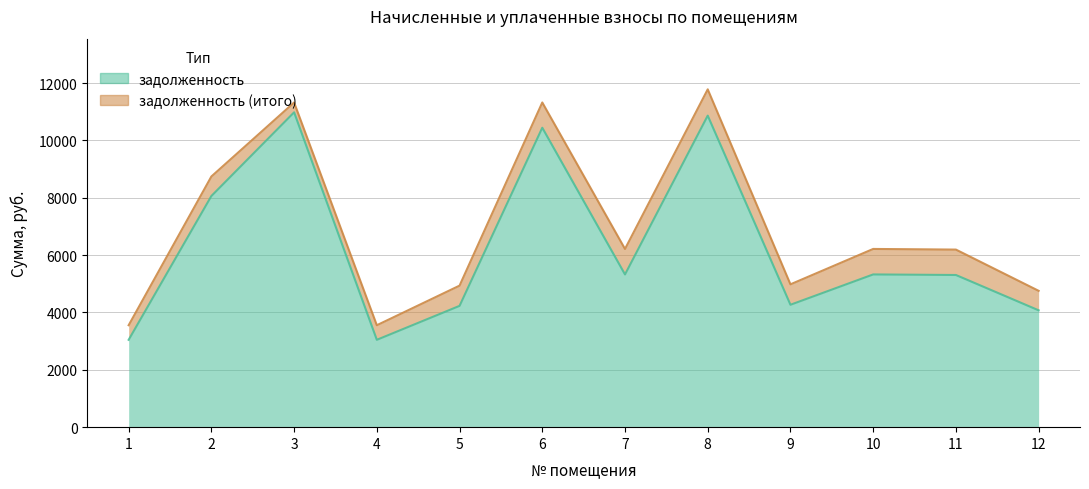

Does the chart have visible grid lines?

Yes